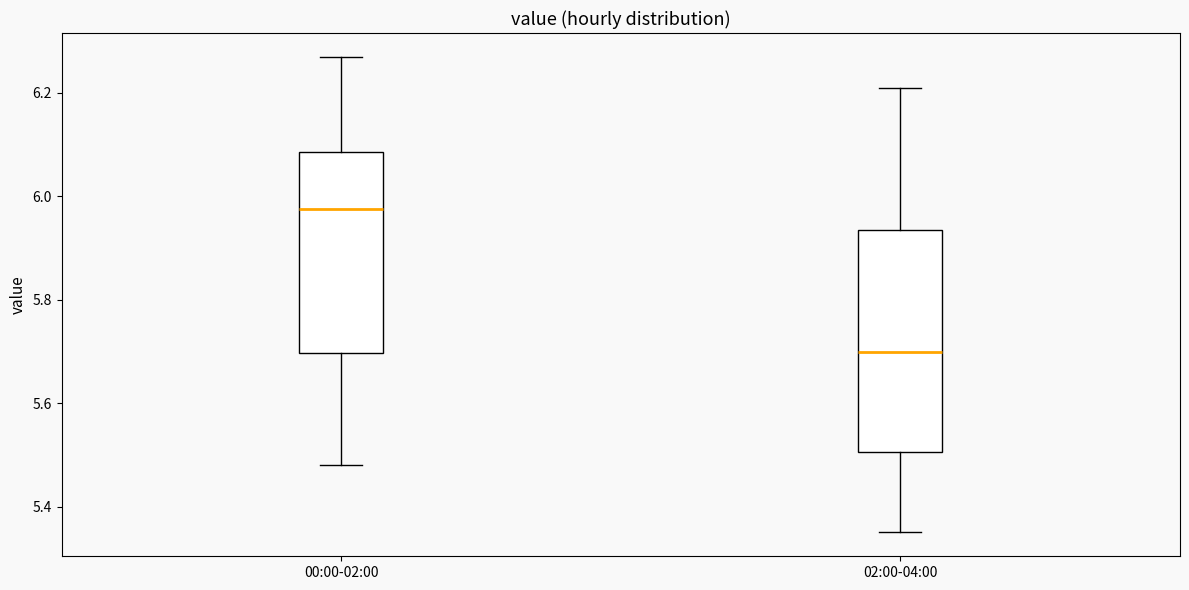

Where is the lower edge of the box for 02:00-04:00 on the y-axis? The values are not printed on the chart, so give them approximately, as read against the axis.

5.50